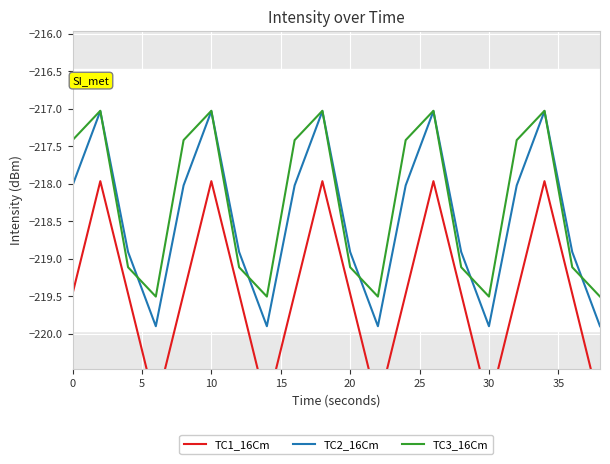

List the series in order of their overall mean, highest first.

TC3_16Cm, TC2_16Cm, TC1_16Cm